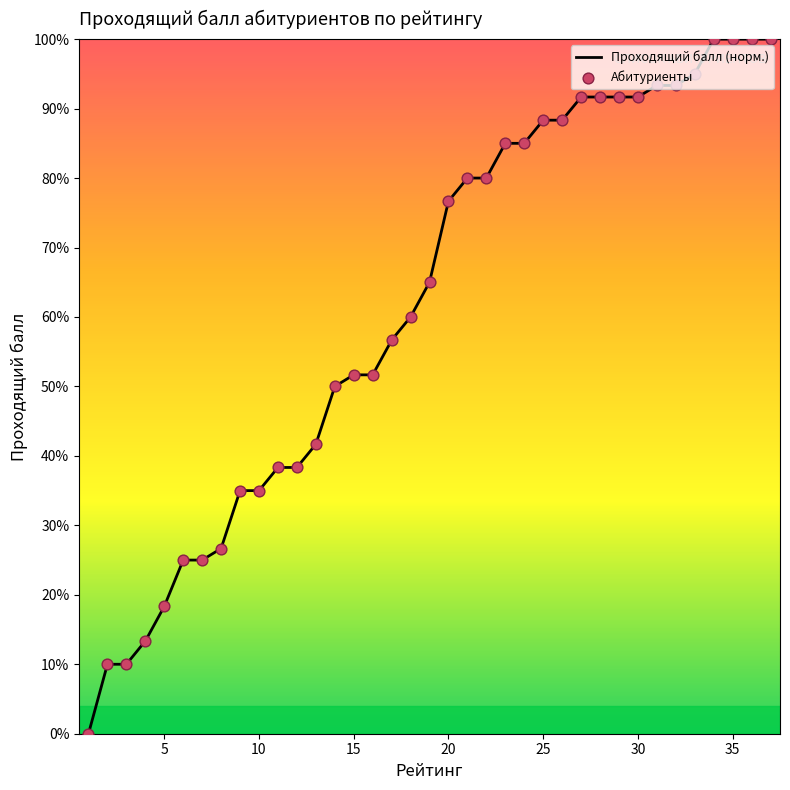

What is the change in value from 11 to 33?

+56.7